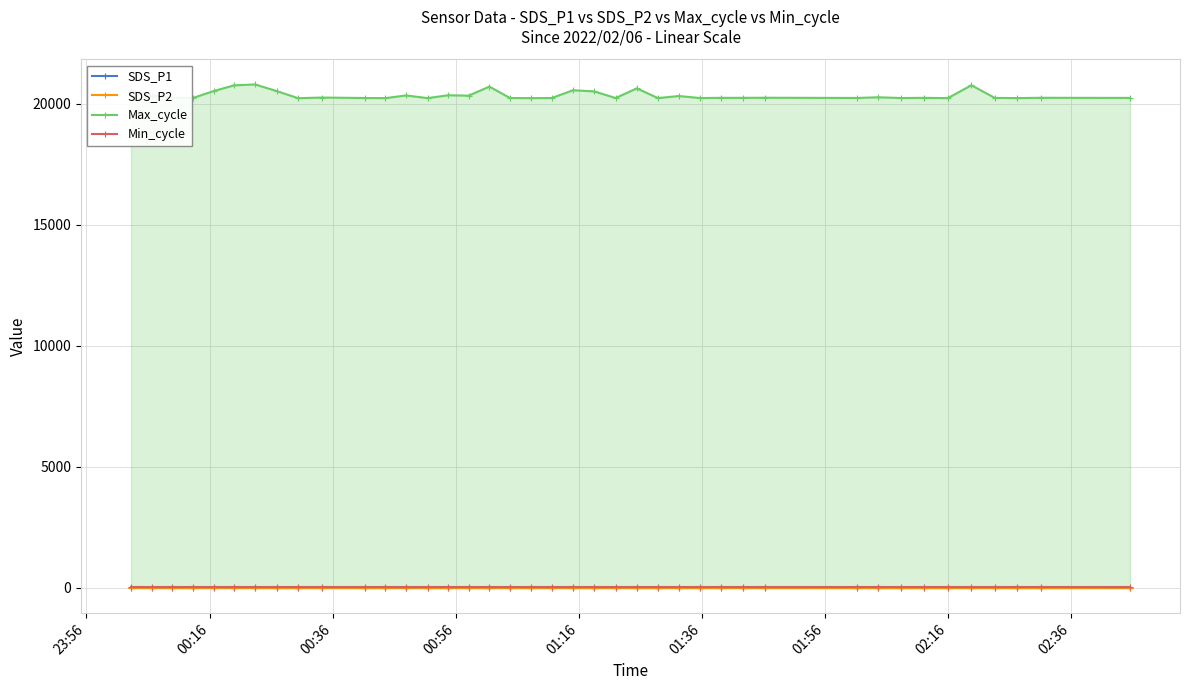

True or false: Max_cycle and Min_cycle intersect in this chart.

False